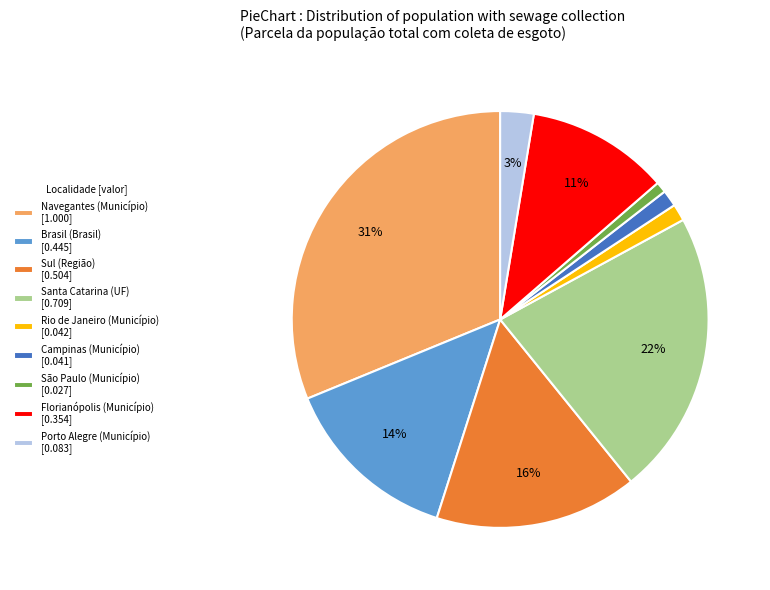

Does any single category account for the majority?

No